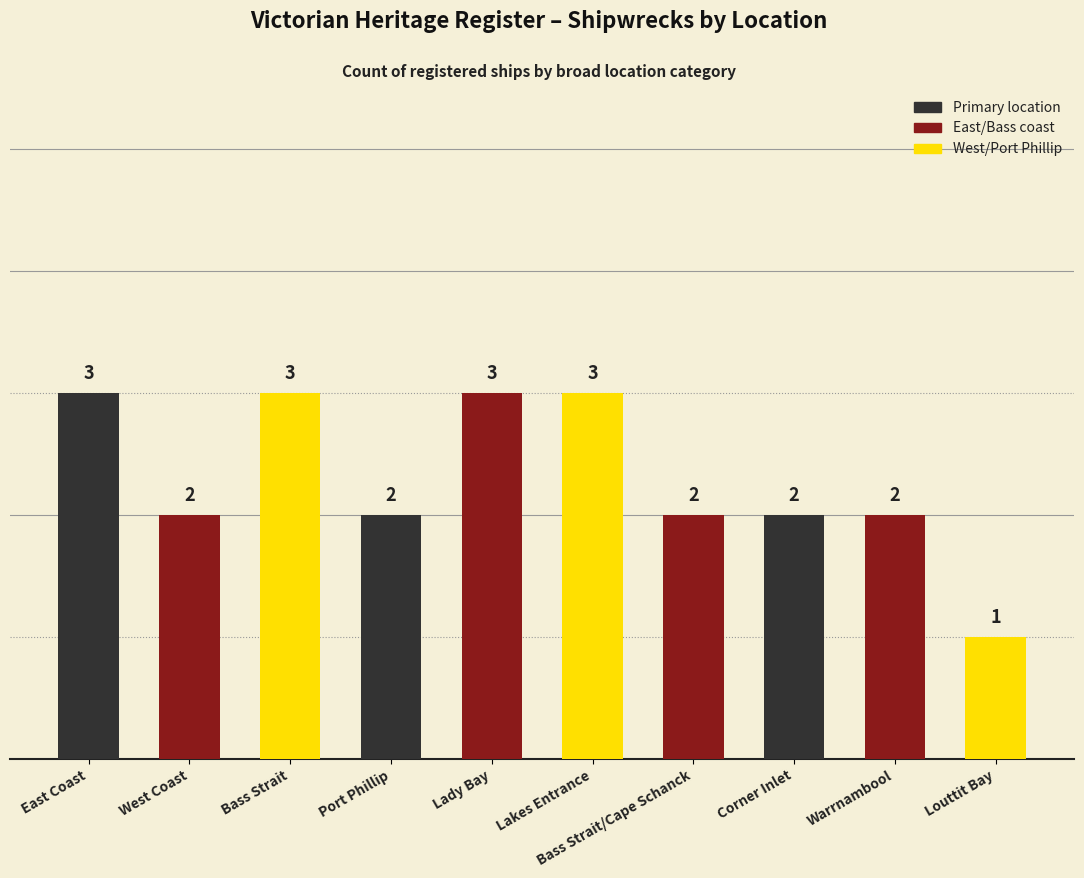

What is the greatest value displayed?

3